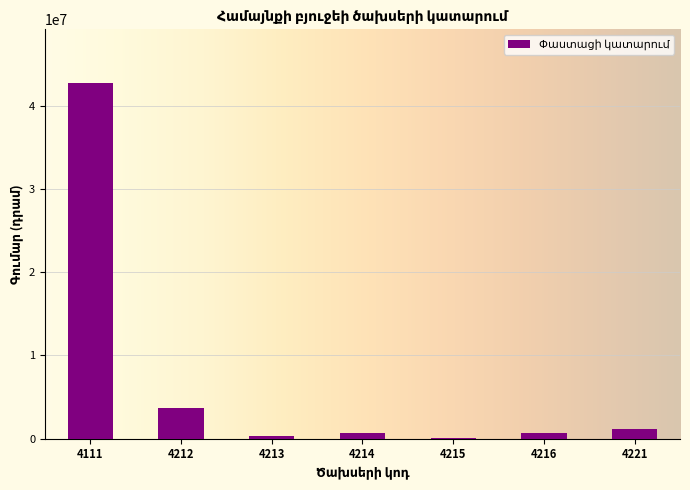

What is the maximum value shown in the chart?

42736272.0